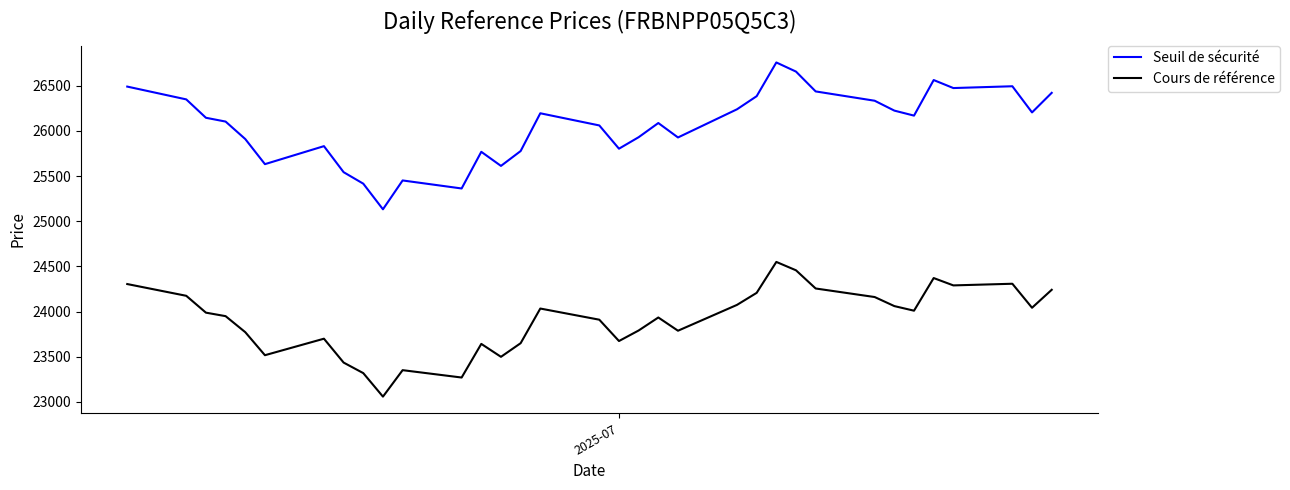

What is the highest value of the Cours de référence series?

24549.6